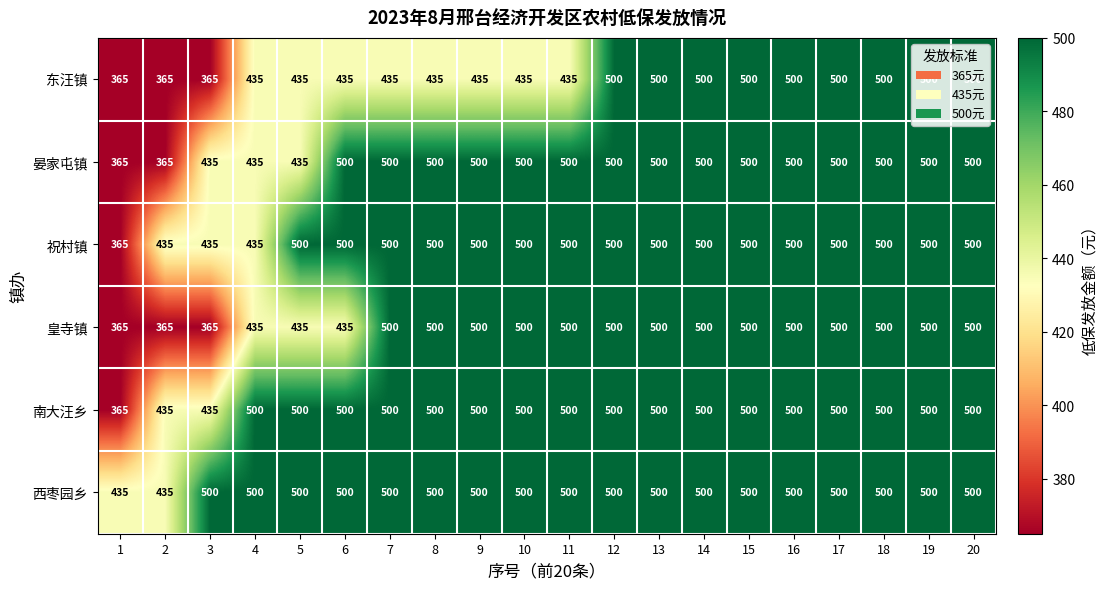

Which series has the largest total across all categories?

西枣园乡